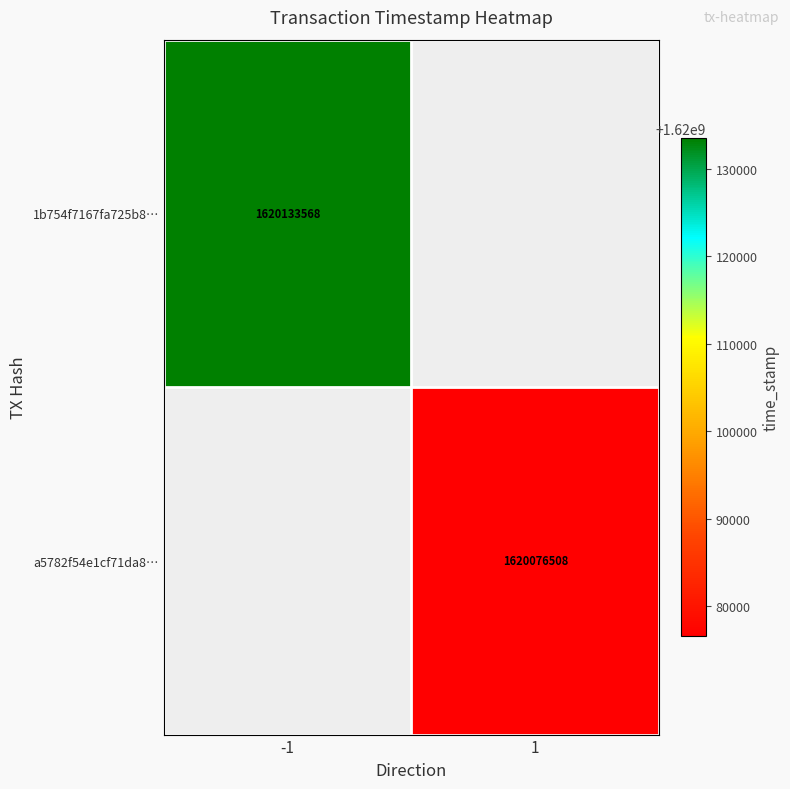

The value of a5782f54e1cf71da8… at 1 is 581397149.8. True or false?

False